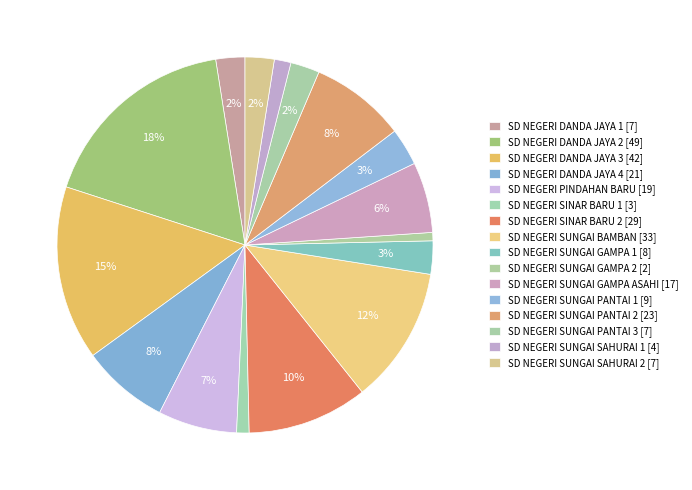

How many segments does this pie chart have?

16